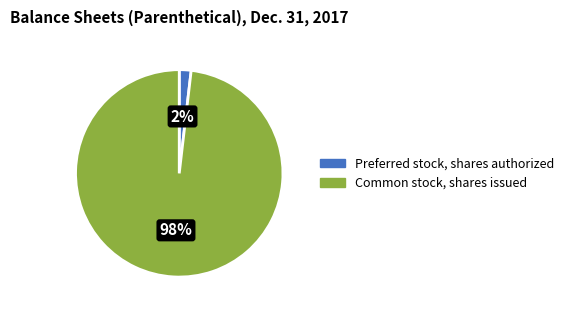

Is Common stock, shares issued the majority of the pie?

Yes